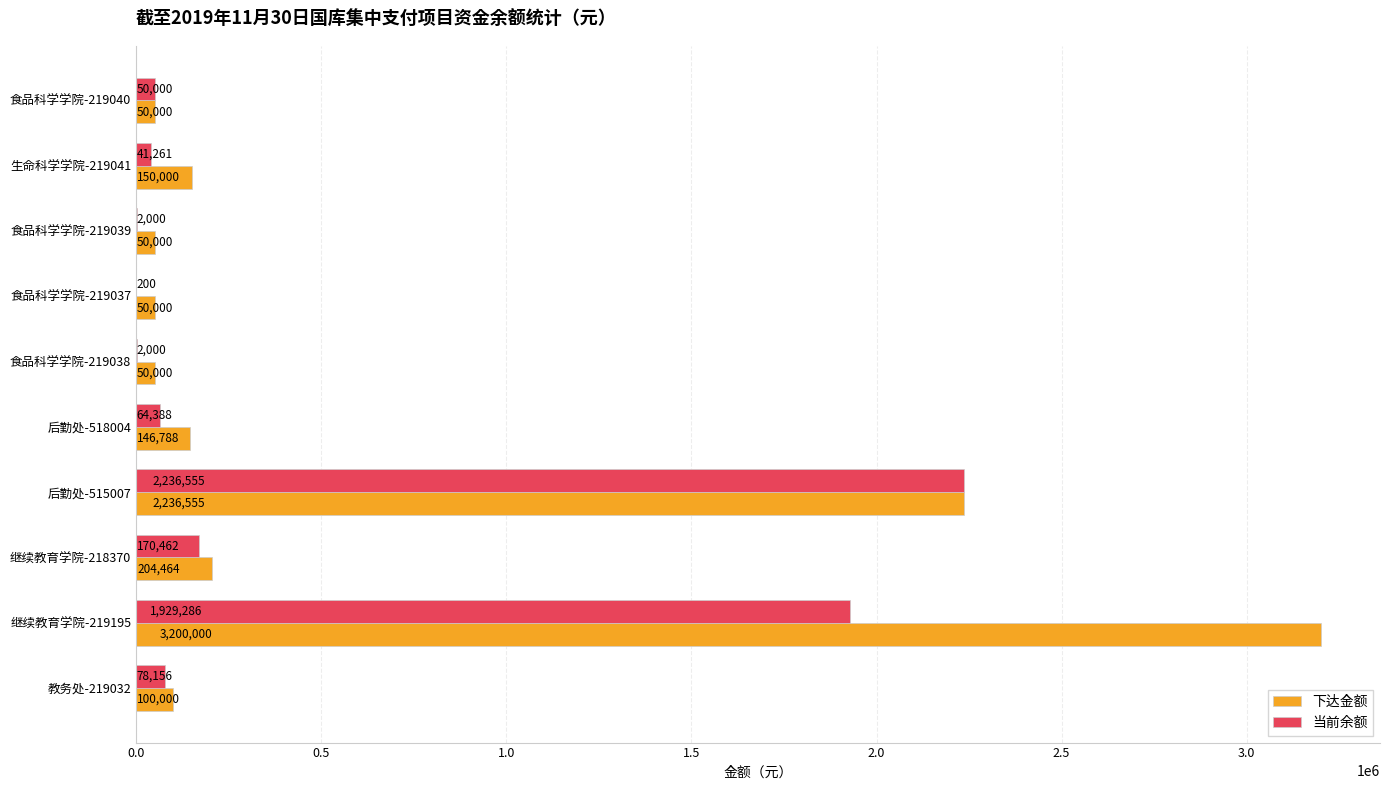

True or false: 下达金额 has a value of 204464.4 at 继续教育学院-218370.

True